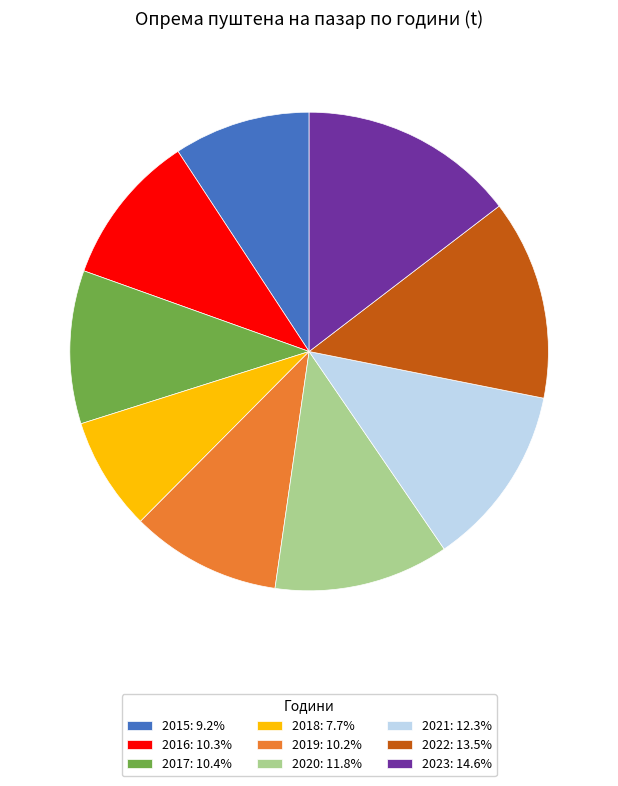

Does 2021: 12.3% represent more than half of the total?

No